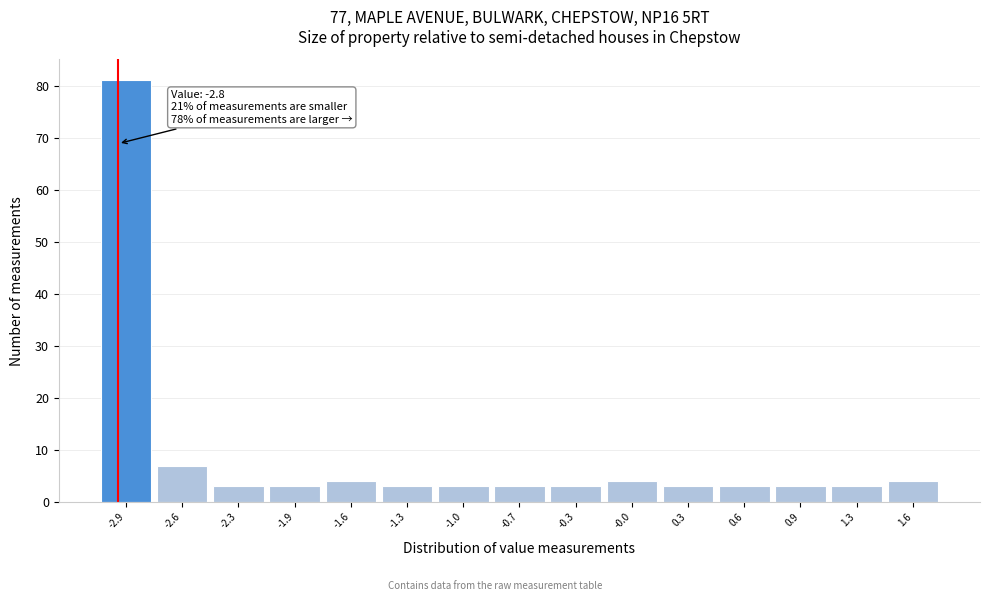

Reading left to right, list all the values displayed in this chart.

-2.9=81	-2.6=7	-2.3=3	-1.9=3	-1.6=4	-1.3=3	-1.0=3	-0.7=3	-0.3=3	-0.0=4	0.3=3	0.6=3	0.9=3	1.3=3	1.6=4